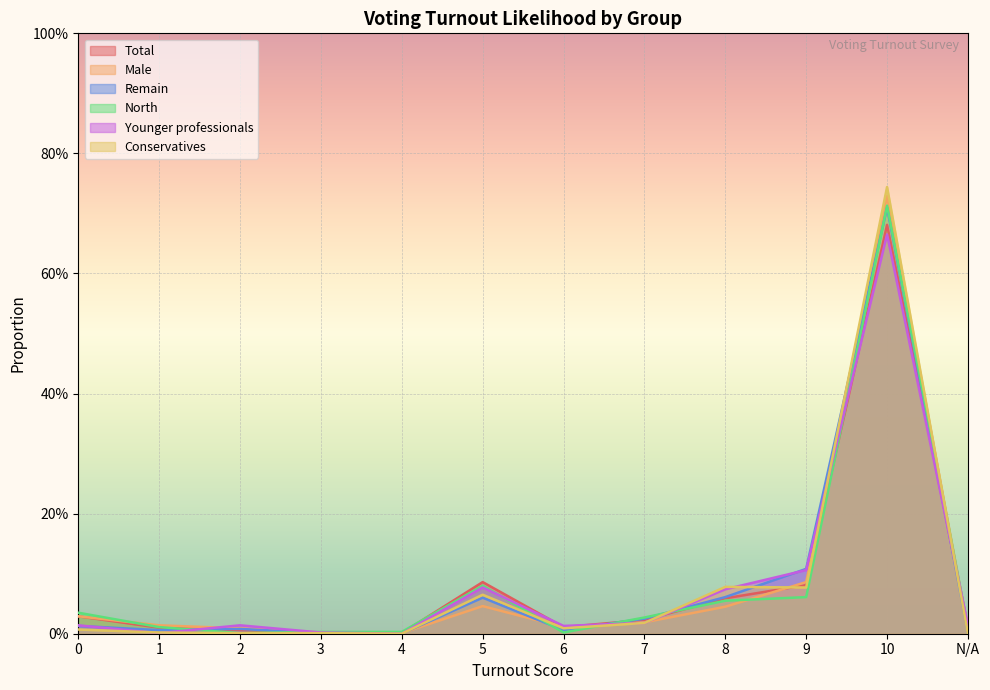

Which series ends up on top after the final intersection of Total and Remain?

Total